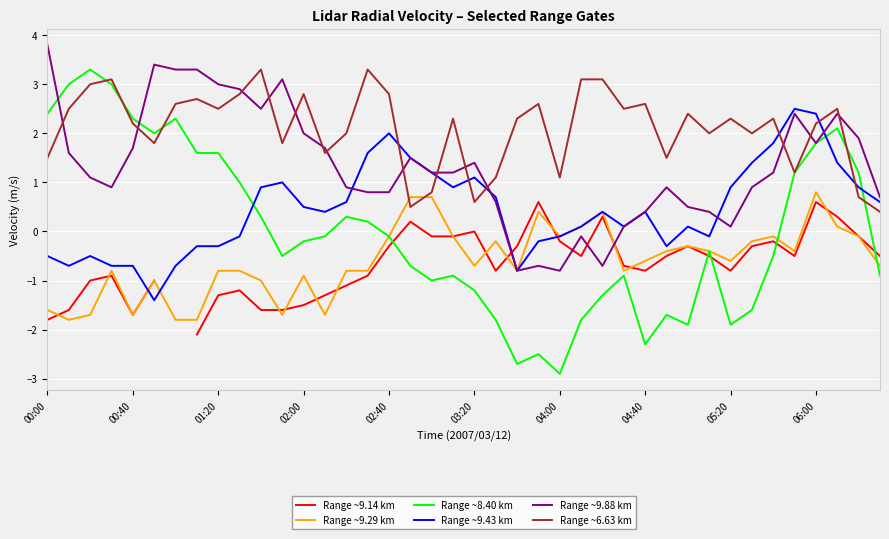

How many times do Range ~9.88 km and Range ~9.43 km cross each other?

4